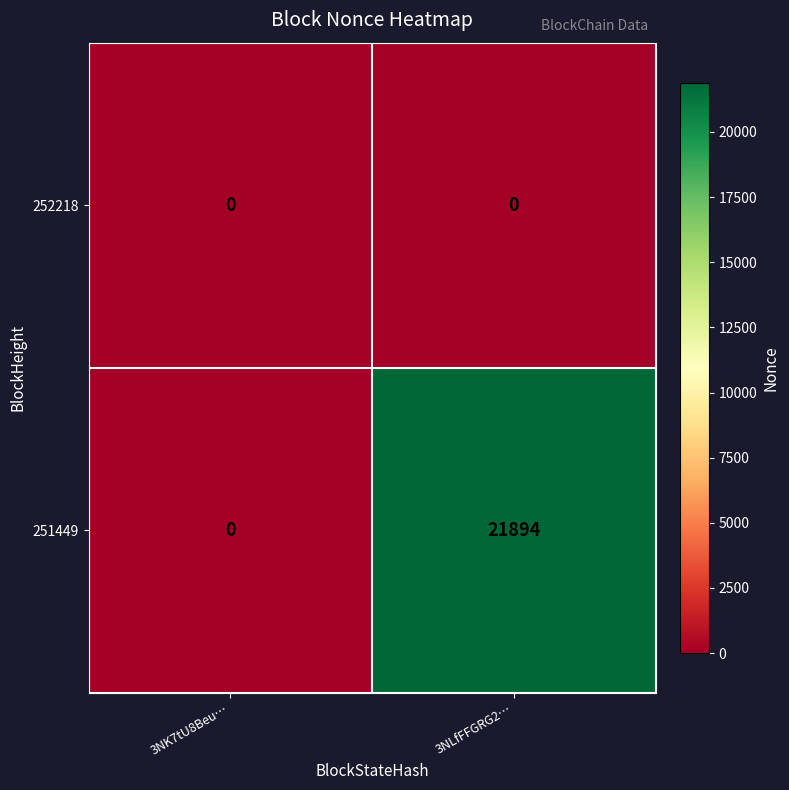

Is it true that 252218 equals 0 at 3NLfFFGRG2…?

True